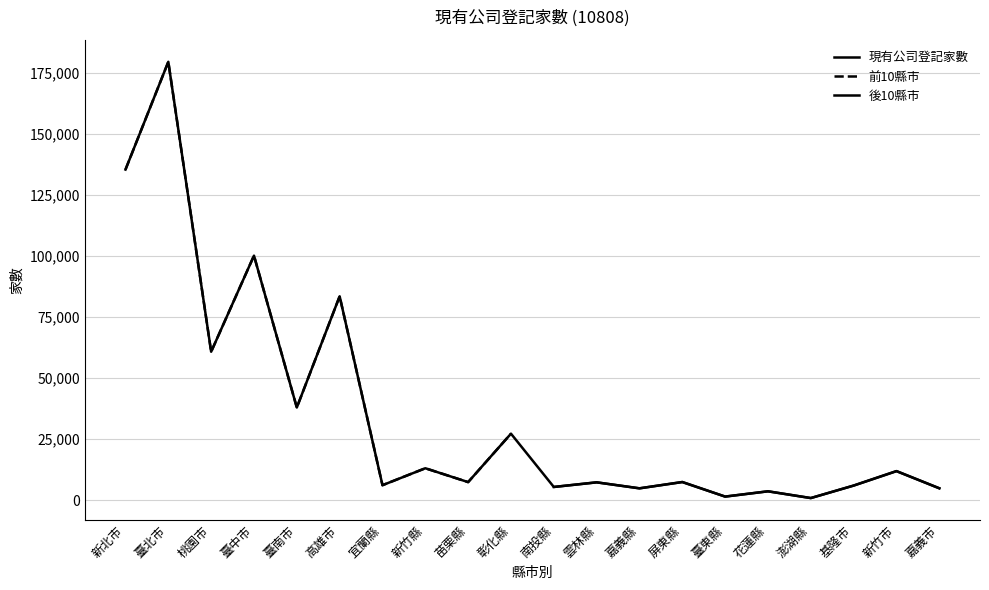

List the series in order of their peak value, highest first.

現有公司登記家數, 前10縣市, 後10縣市